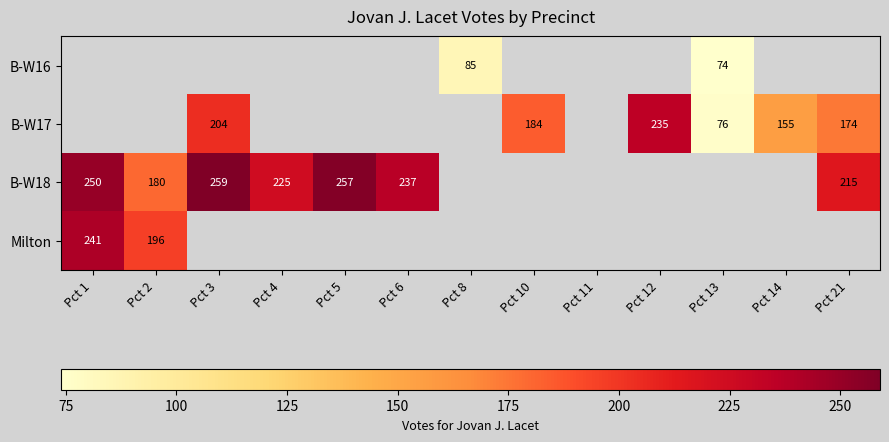

What is the maximum value shown in the chart?

259.0